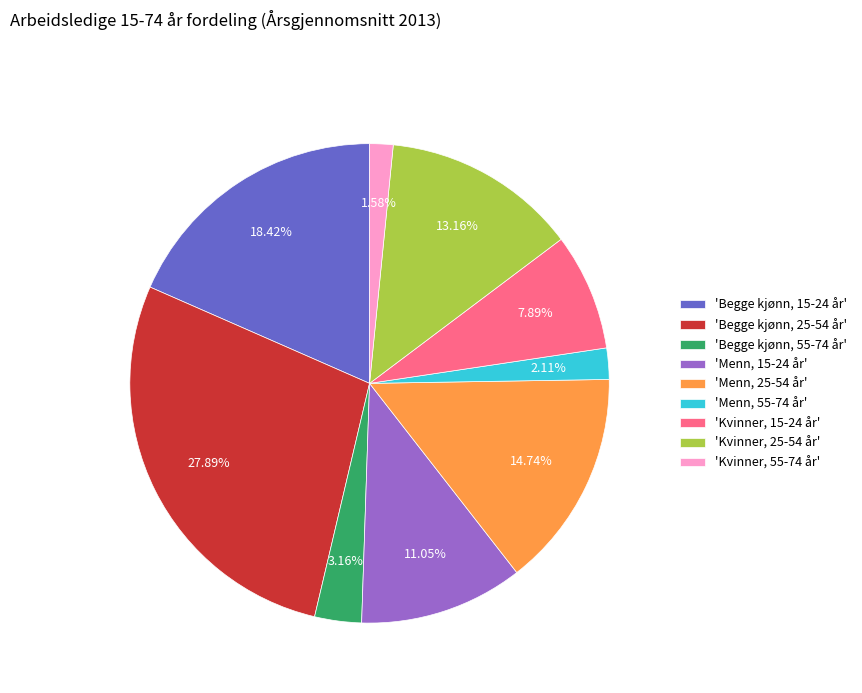

Rank the categories by value from highest to lowest.

'Begge kjønn, 25-54 år', 'Begge kjønn, 15-24 år', 'Menn, 25-54 år', 'Kvinner, 25-54 år', 'Menn, 15-24 år', 'Kvinner, 15-24 år', 'Begge kjønn, 55-74 år', 'Menn, 55-74 år', 'Kvinner, 55-74 år'